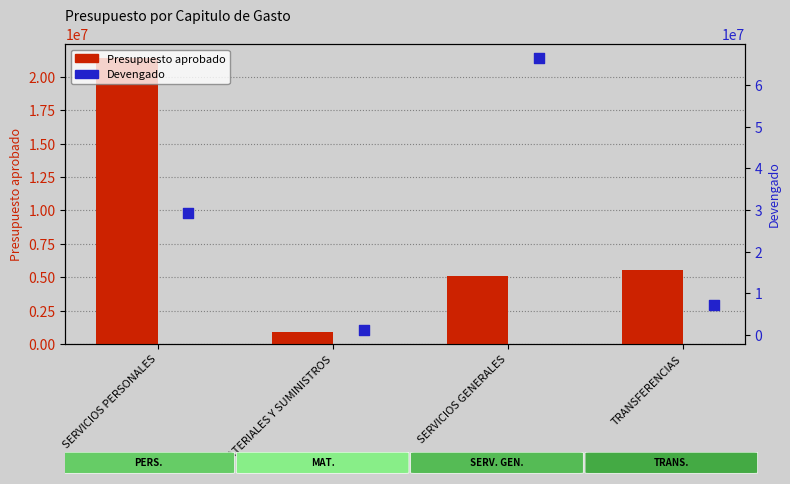

Which series has the largest total across all categories?

Devengado